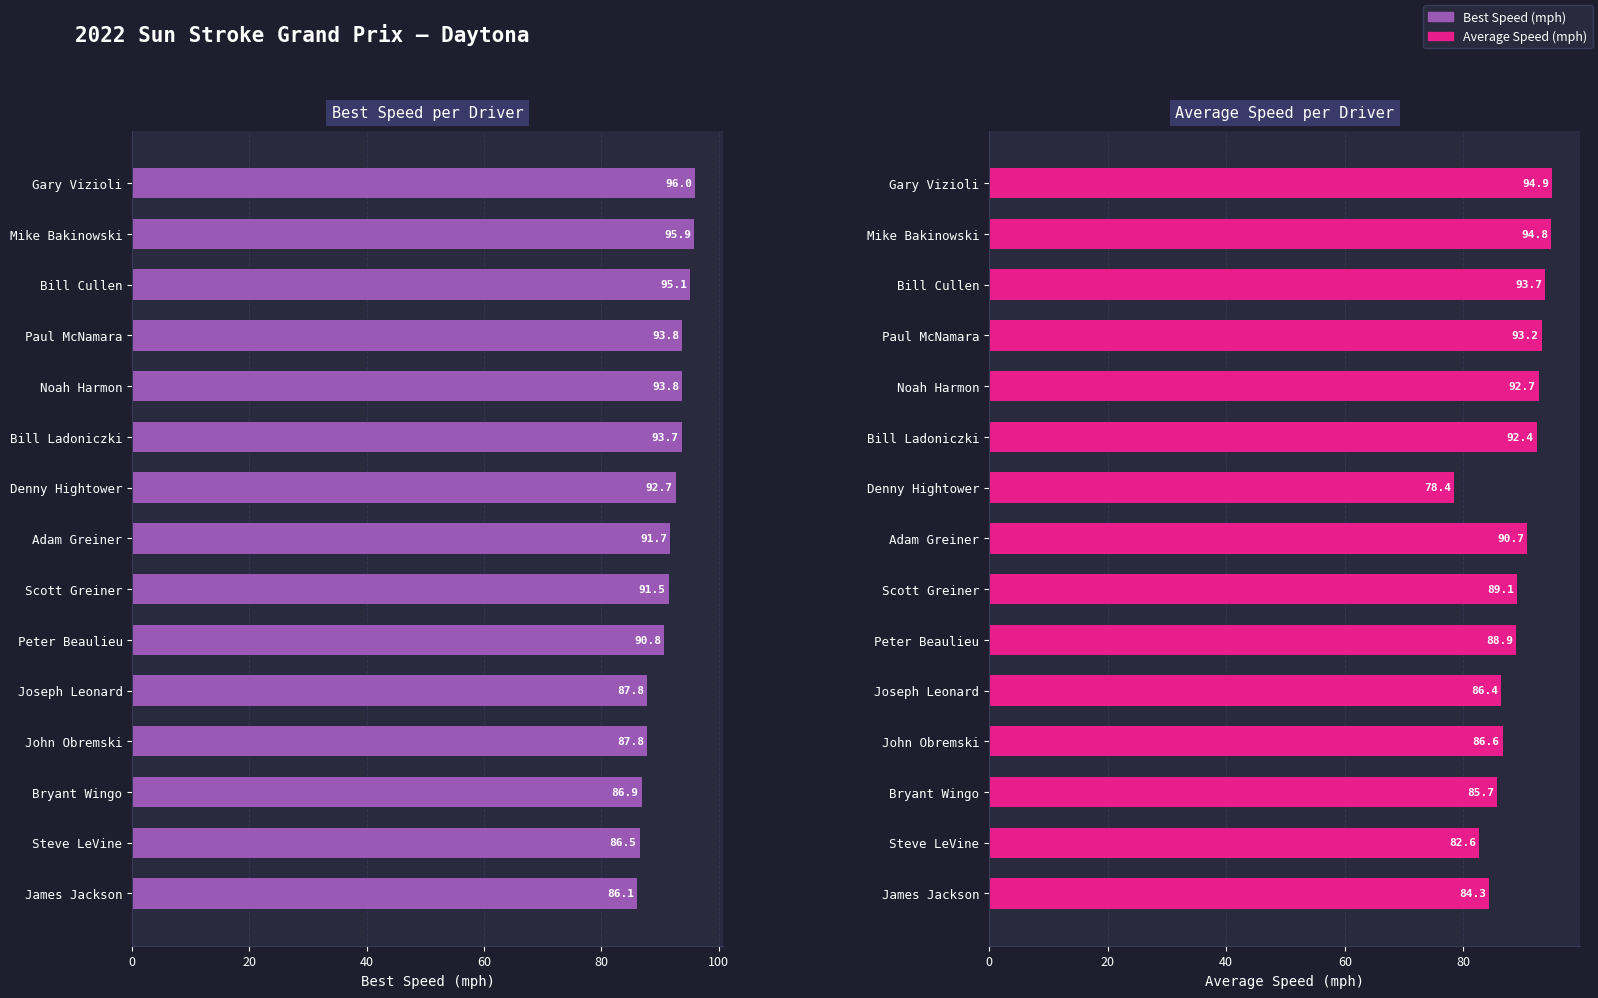

How many bars are there in total?

30